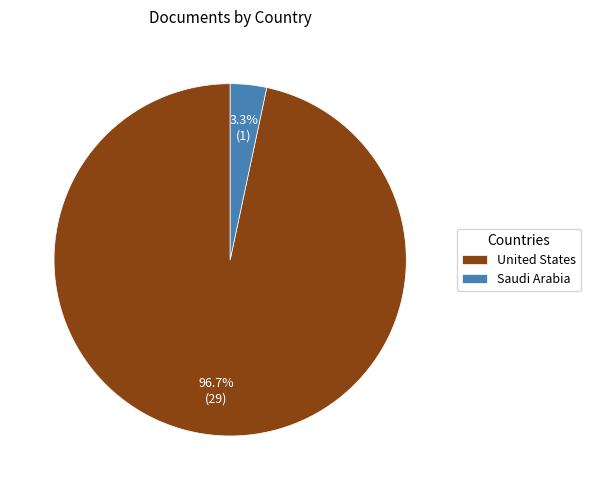

How many slices are in this pie chart?

2